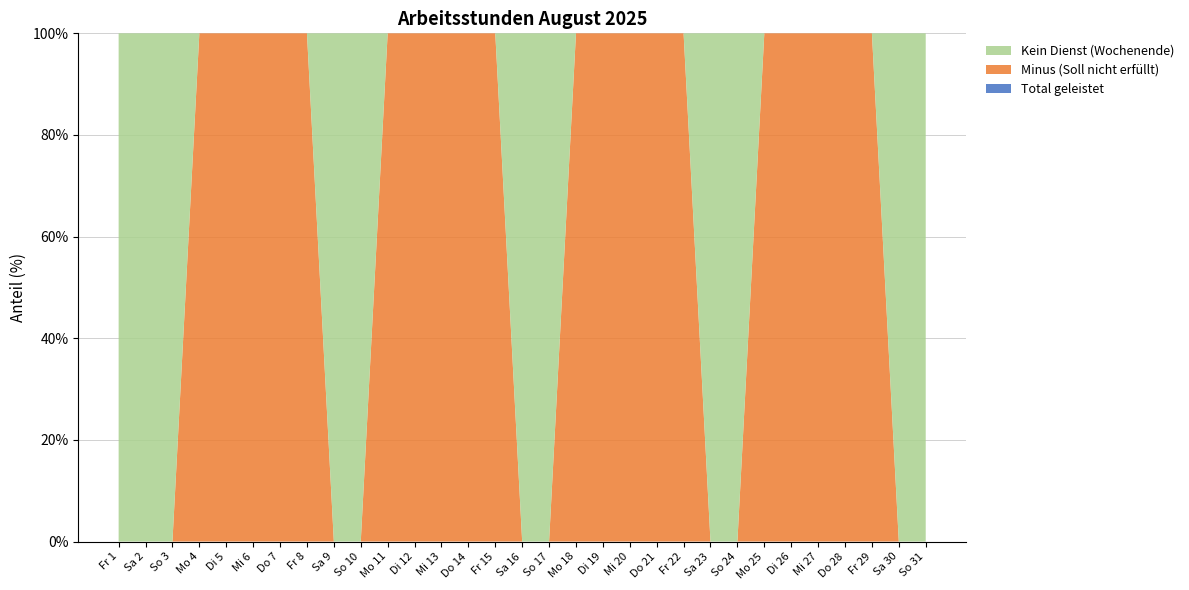

Does the chart have visible grid lines?

Yes